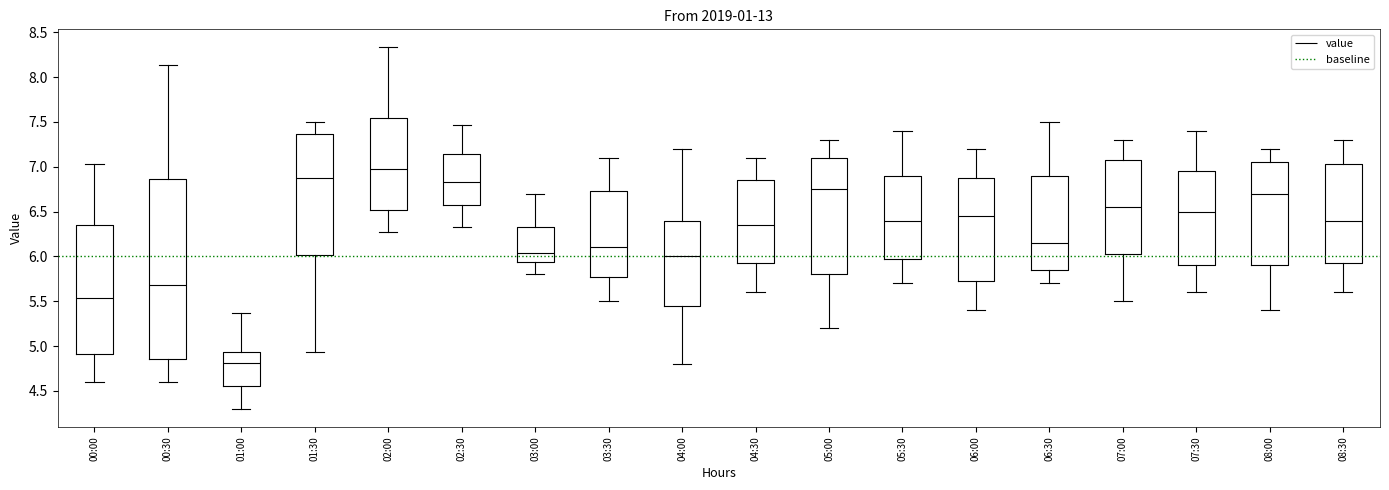

Reading left to right, transcribe this box plot: for each box, give where its median line is, the range the box spans, and where its two whiskers end, as read against the y-axis. The values are not printed on the chart, so give them approximately, as read against the axis.

00:00: median 5.55, box 4.90 to 6.35, whiskers 4.60 to 7.05
00:30: median 5.70, box 4.85 to 6.85, whiskers 4.60 to 8.15
01:00: median 4.80, box 4.55 to 4.95, whiskers 4.30 to 5.35
01:30: median 6.85, box 6.00 to 7.35, whiskers 4.95 to 7.50
02:00: median 6.95, box 6.50 to 7.55, whiskers 6.25 to 8.35
02:30: median 6.85, box 6.60 to 7.15, whiskers 6.35 to 7.45
03:00: median 6.05, box 5.95 to 6.35, whiskers 5.80 to 6.70
03:30: median 6.10, box 5.80 to 6.75, whiskers 5.50 to 7.10
04:00: median 6.00, box 5.45 to 6.40, whiskers 4.80 to 7.20
04:30: median 6.35, box 5.95 to 6.85, whiskers 5.60 to 7.10
05:00: median 6.75, box 5.80 to 7.10, whiskers 5.20 to 7.30
05:30: median 6.40, box 6.00 to 6.90, whiskers 5.70 to 7.40
06:00: median 6.45, box 5.75 to 6.90, whiskers 5.40 to 7.20
06:30: median 6.15, box 5.85 to 6.90, whiskers 5.70 to 7.50
07:00: median 6.55, box 6.05 to 7.10, whiskers 5.50 to 7.30
07:30: median 6.50, box 5.90 to 6.95, whiskers 5.60 to 7.40
08:00: median 6.70, box 5.90 to 7.05, whiskers 5.40 to 7.20
08:30: median 6.40, box 5.95 to 7.05, whiskers 5.60 to 7.30